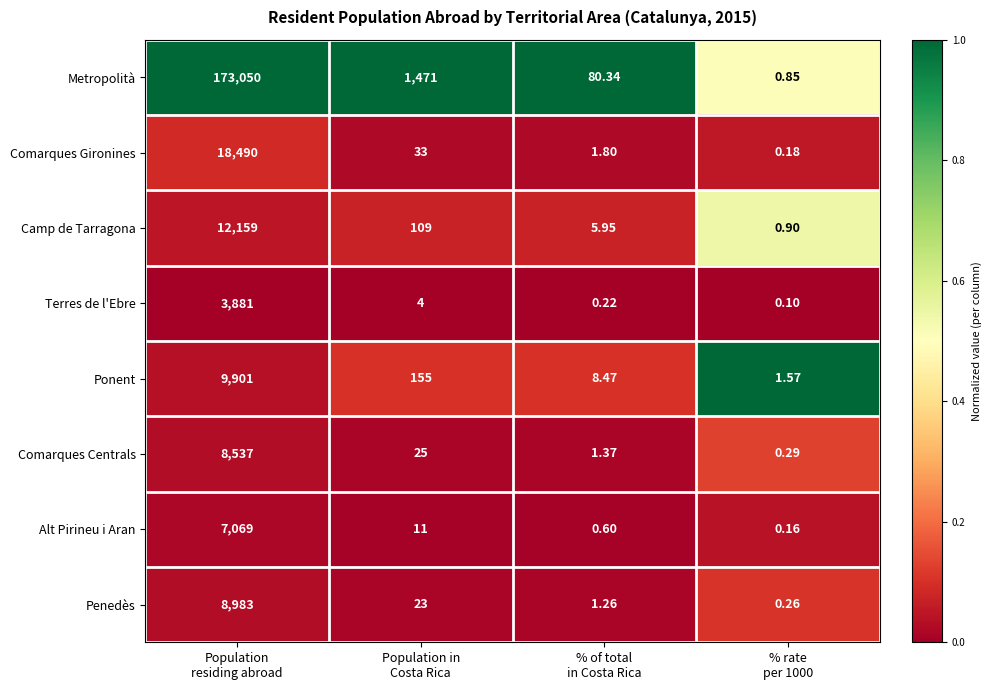

Which series has the widest spread of values?

Metropolità